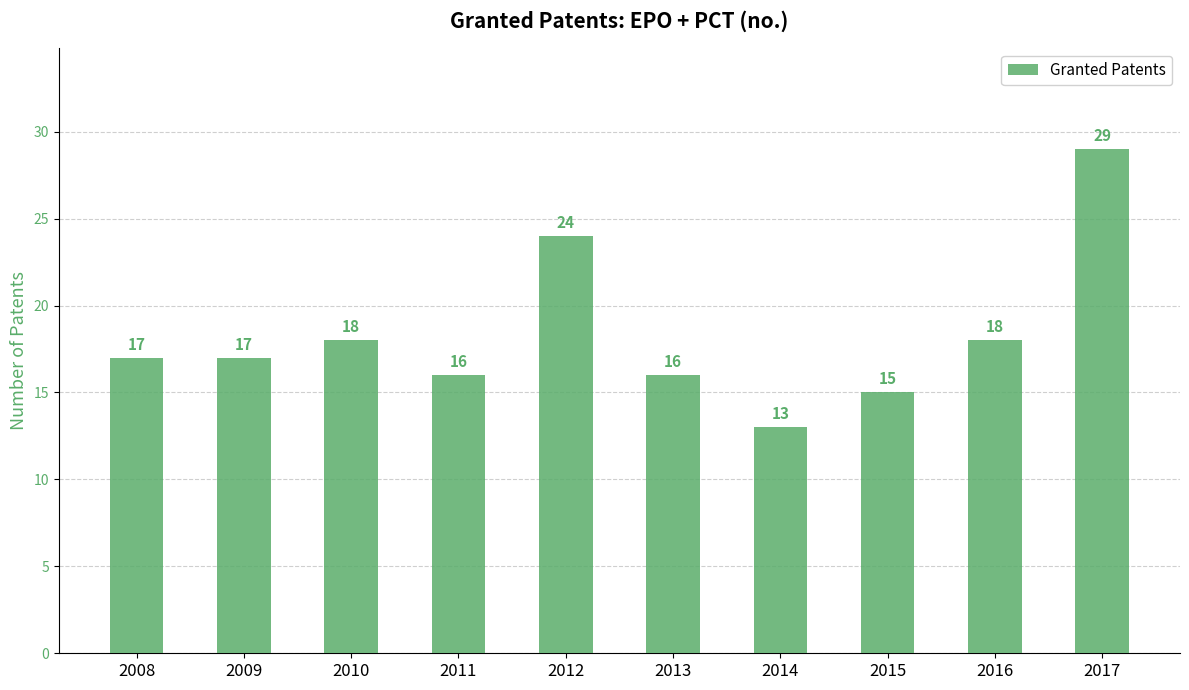

What is the greatest value displayed?

29